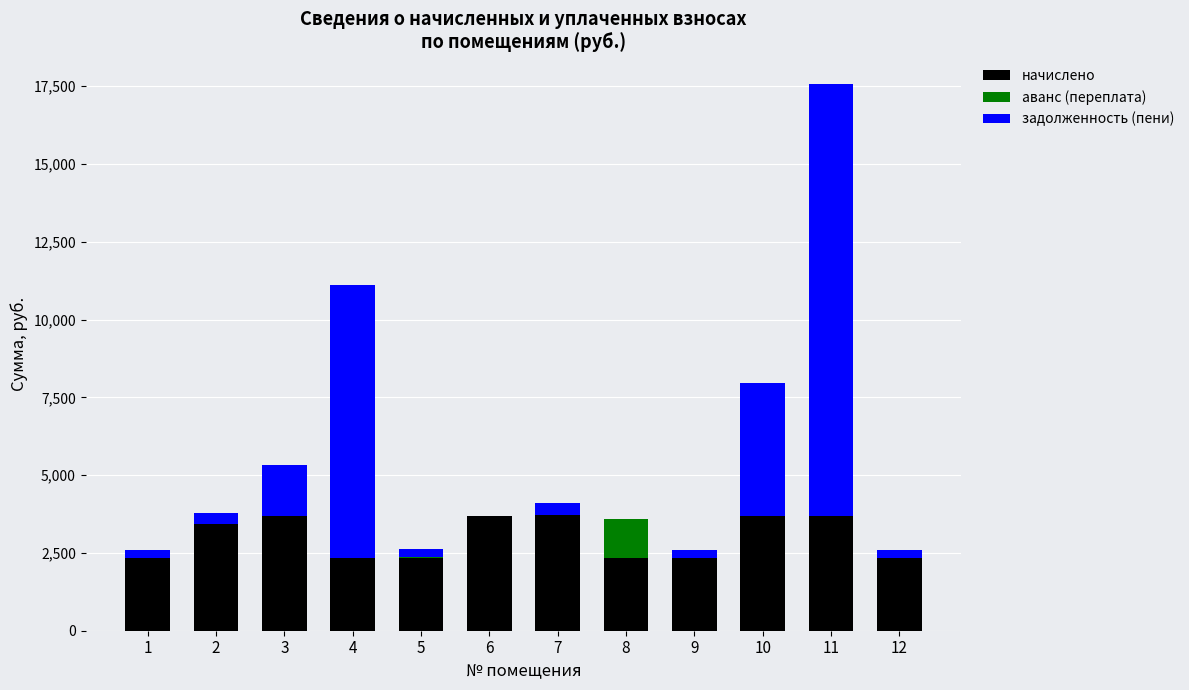

What is the highest value of the начислено series?

3706.0